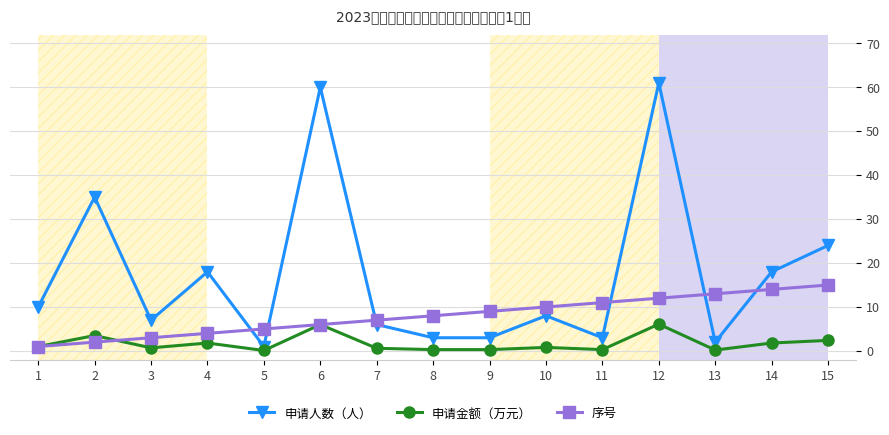

Where is the first local maximum for 申请人数（人）?

2